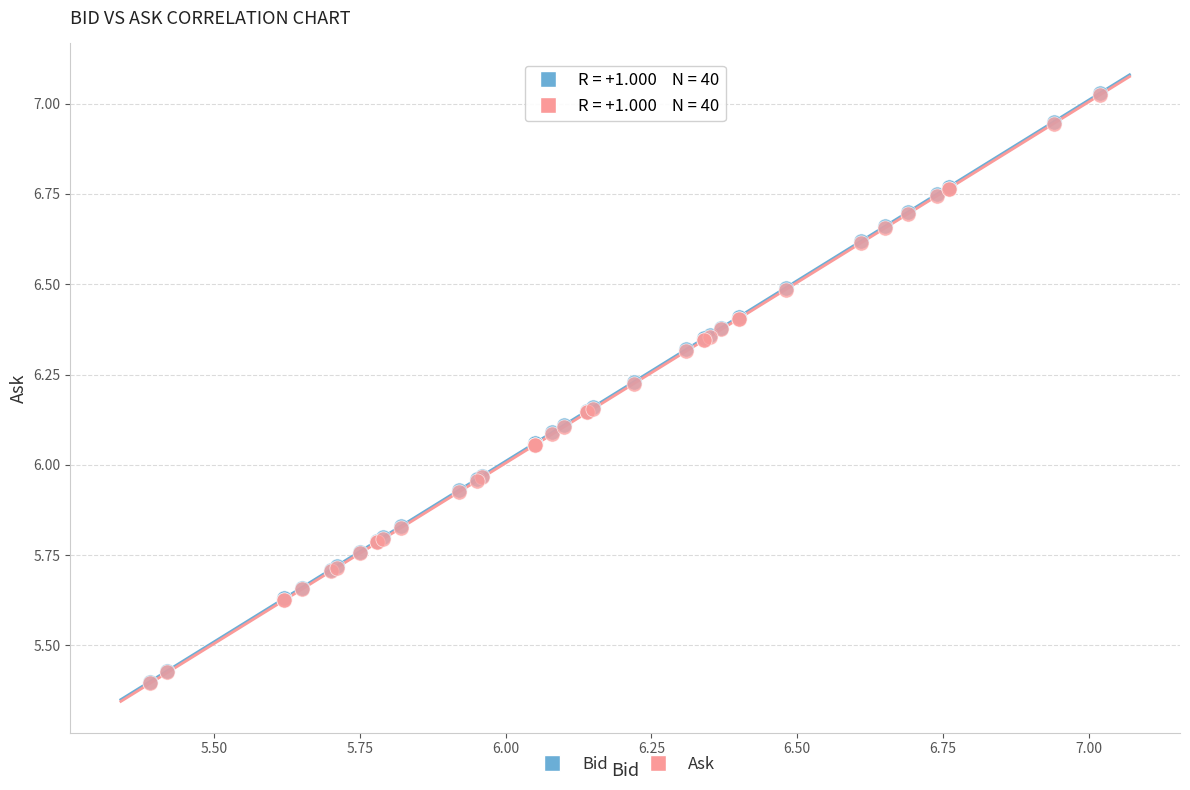

What are all the series names shown in the legend?

Bid, Ask